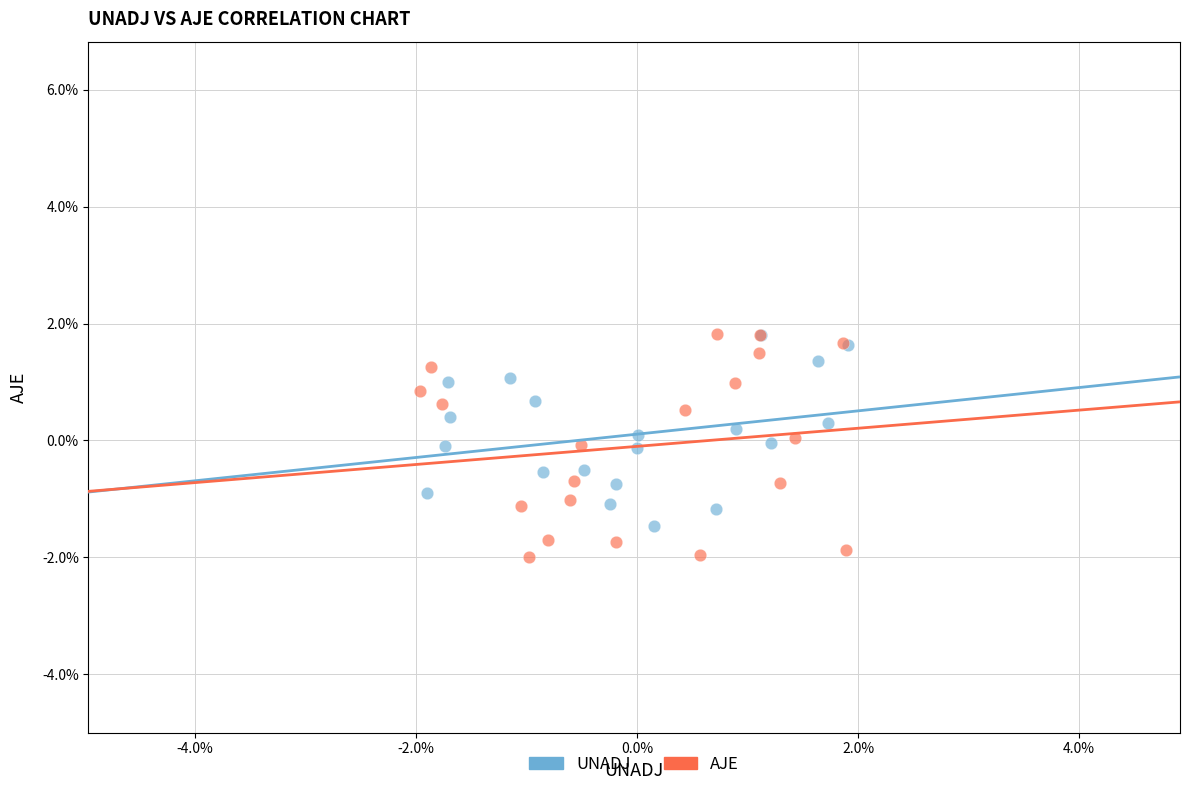

Which series contains the lowest Y value?

AJE